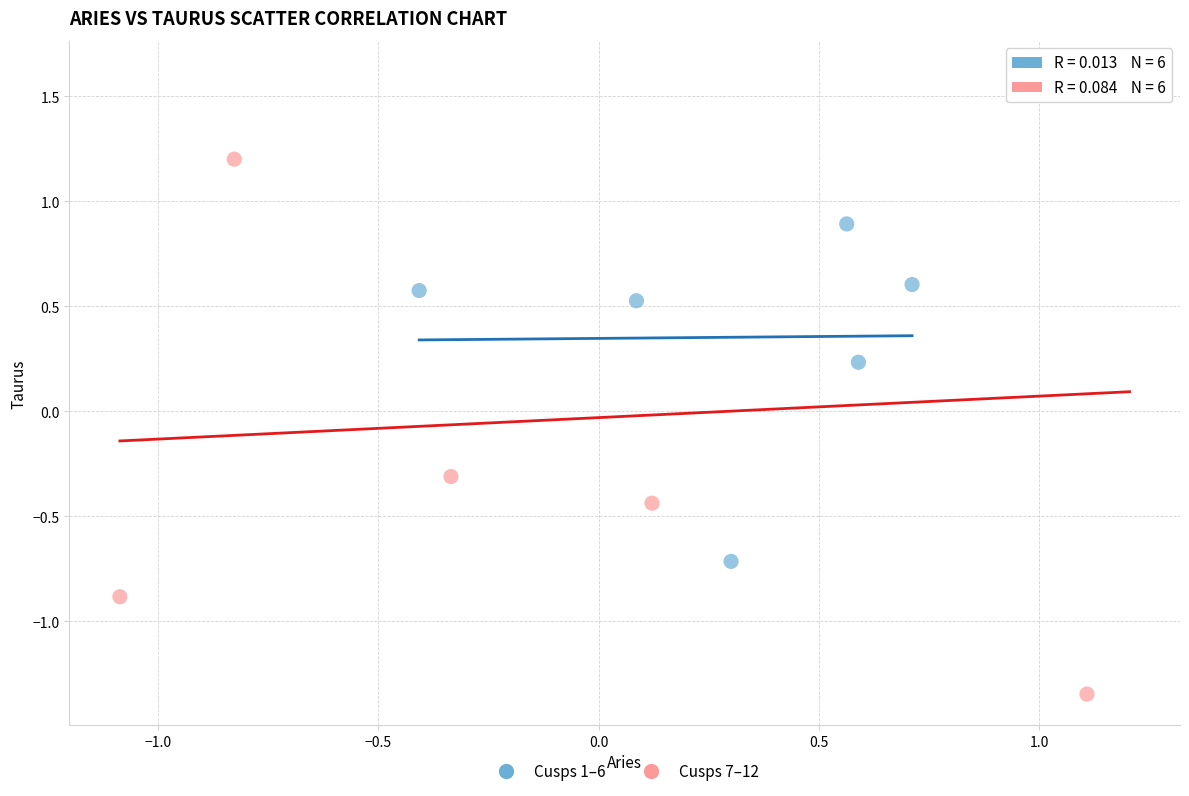

Which series reaches the minimum Y coordinate?

Cusps 7–12